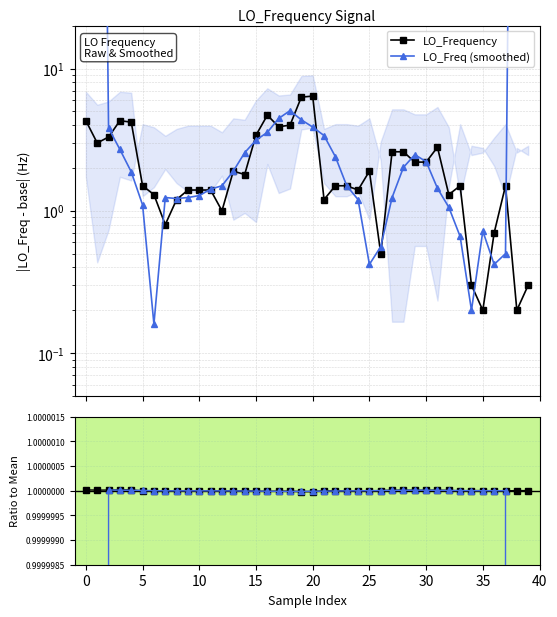

What is the total value across all series at 28?

6.6